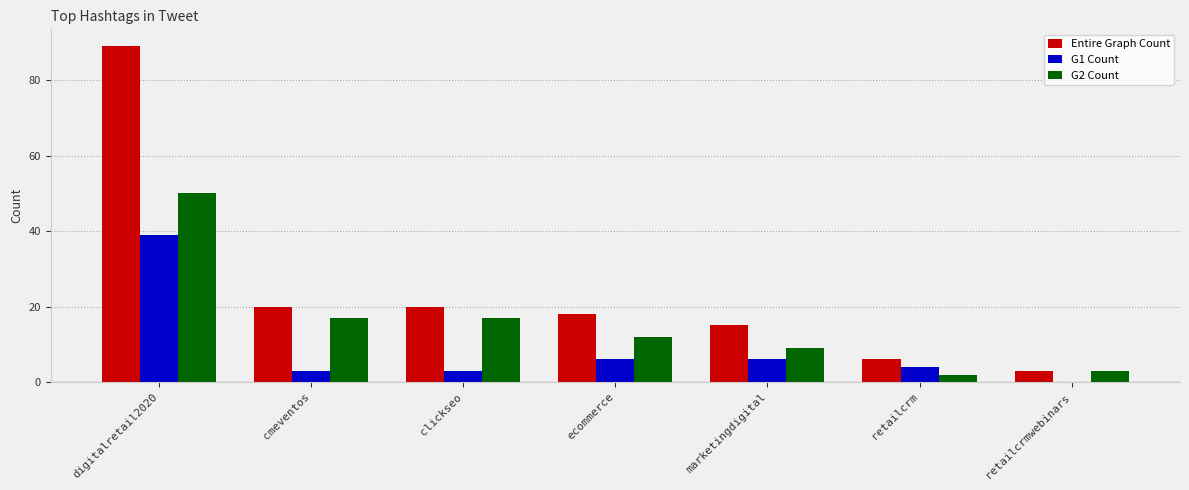

How many groups of bars are there?

7